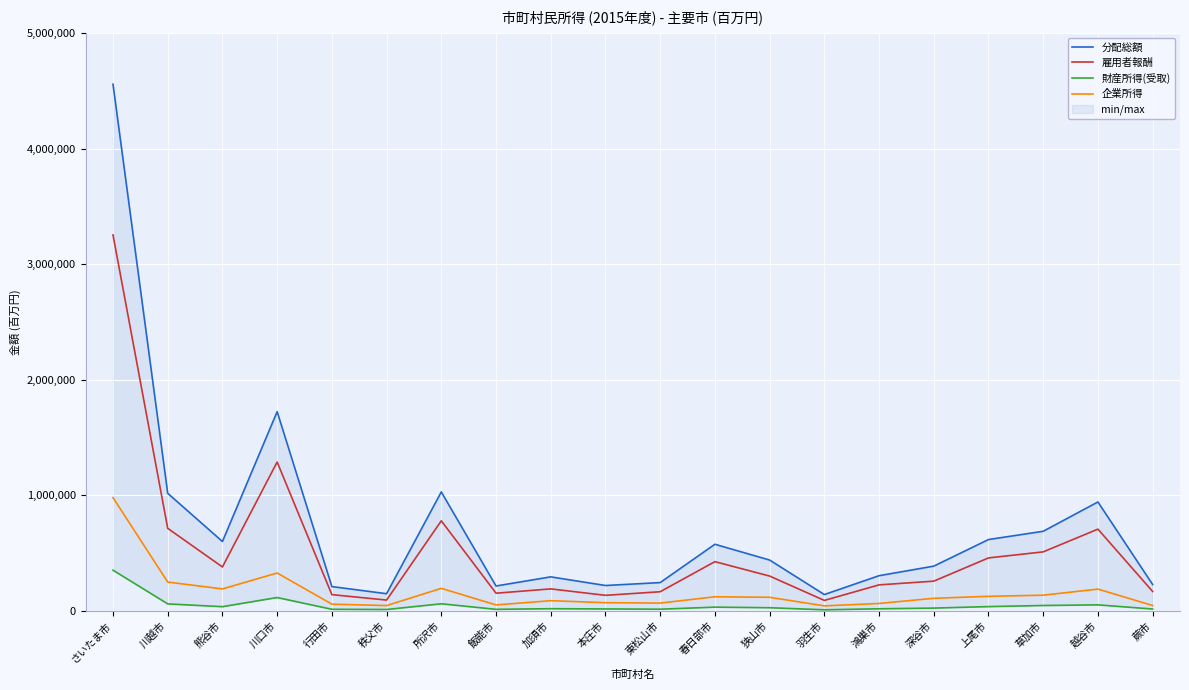

What is the difference between the 財産所得(受取) values at 熊谷市 and 川越市?

24165